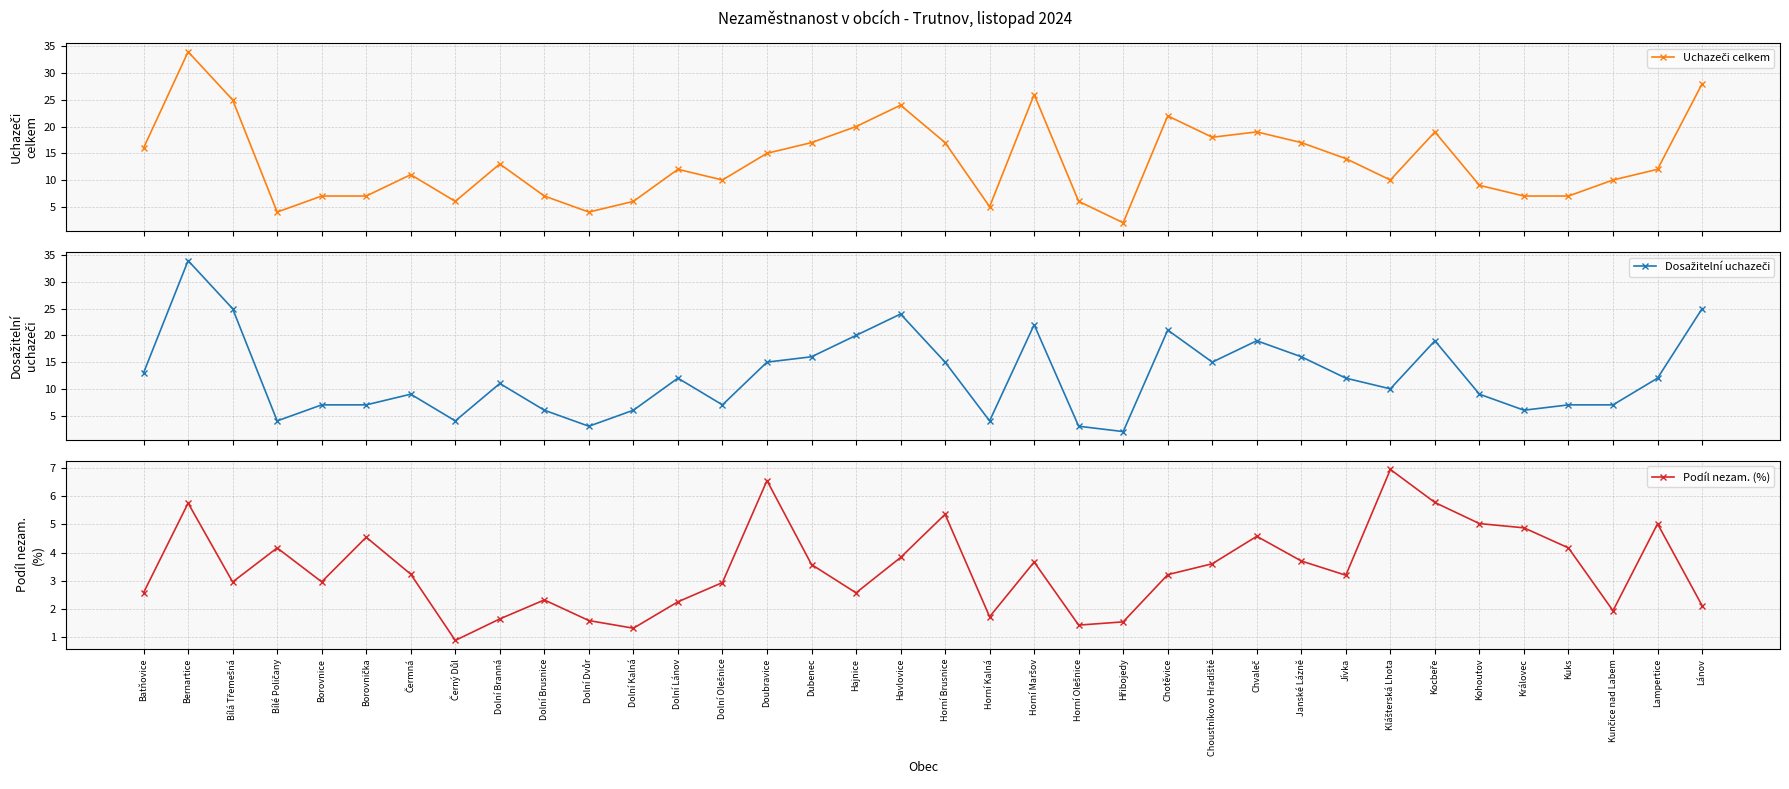

What is the difference between the maximum and minimum values in the Podíl nezam. (%) series?

6.1